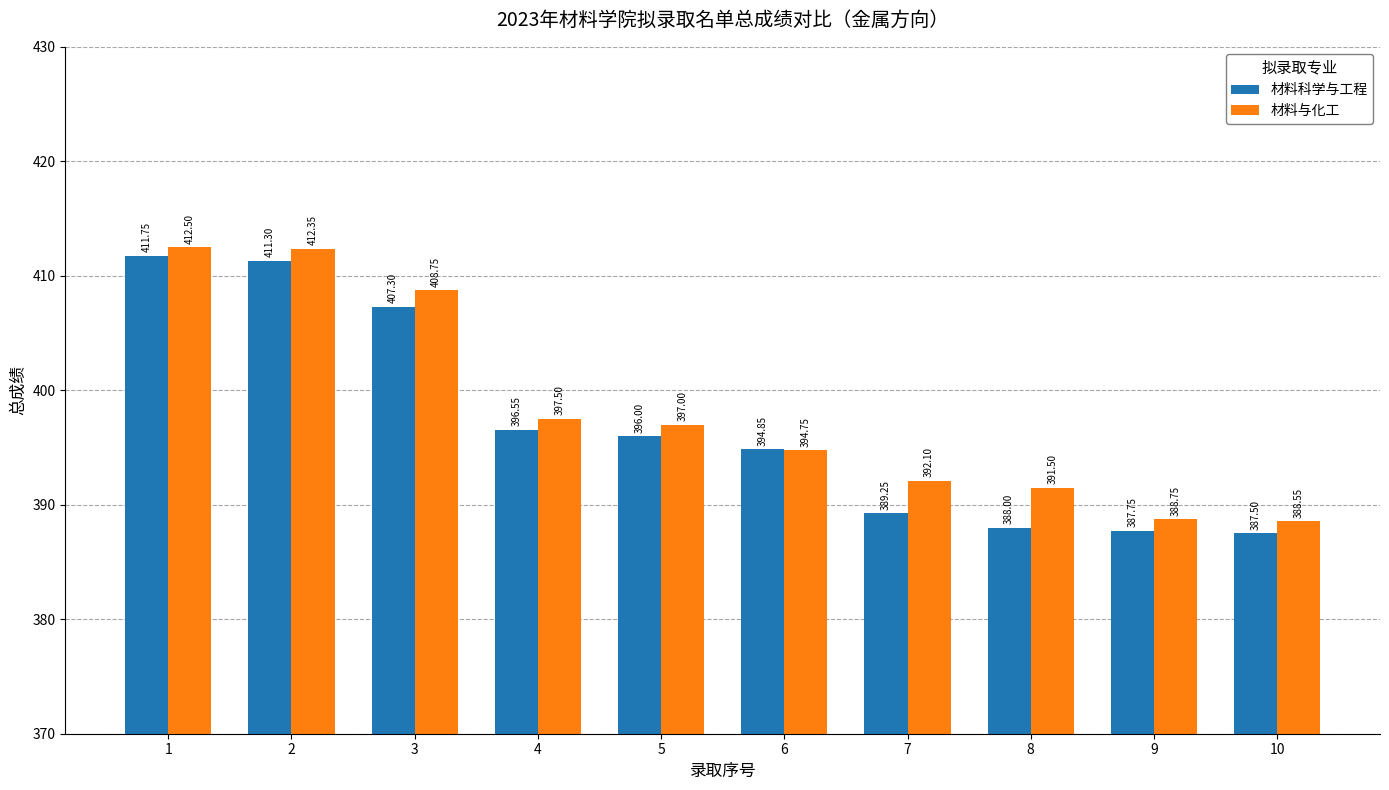

Which label corresponds to the largest value in the chart?

1